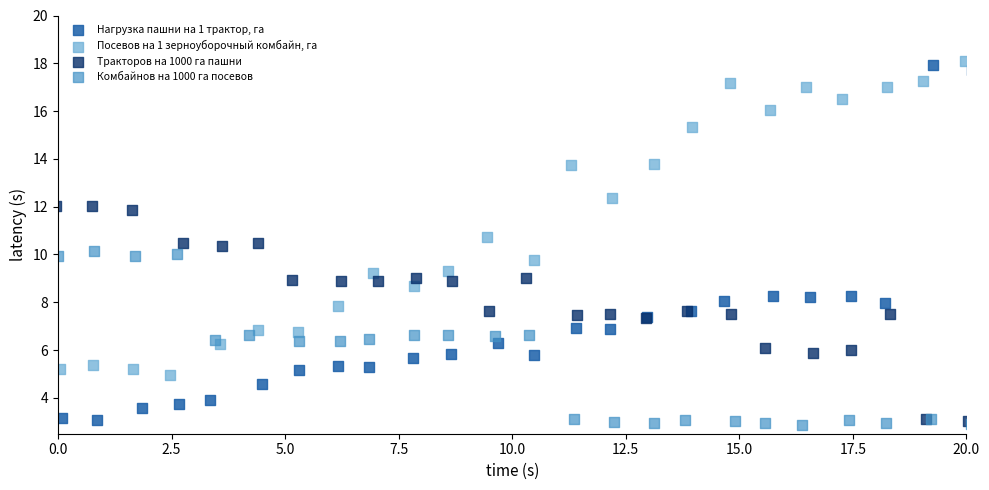

What are all the series names shown in the legend?

Нагрузка пашни на 1 трактор, га, Посевов на 1 зерноуборочный комбайн, га, Тракторов на 1000 га пашни, Комбайнов на 1000 га посевов